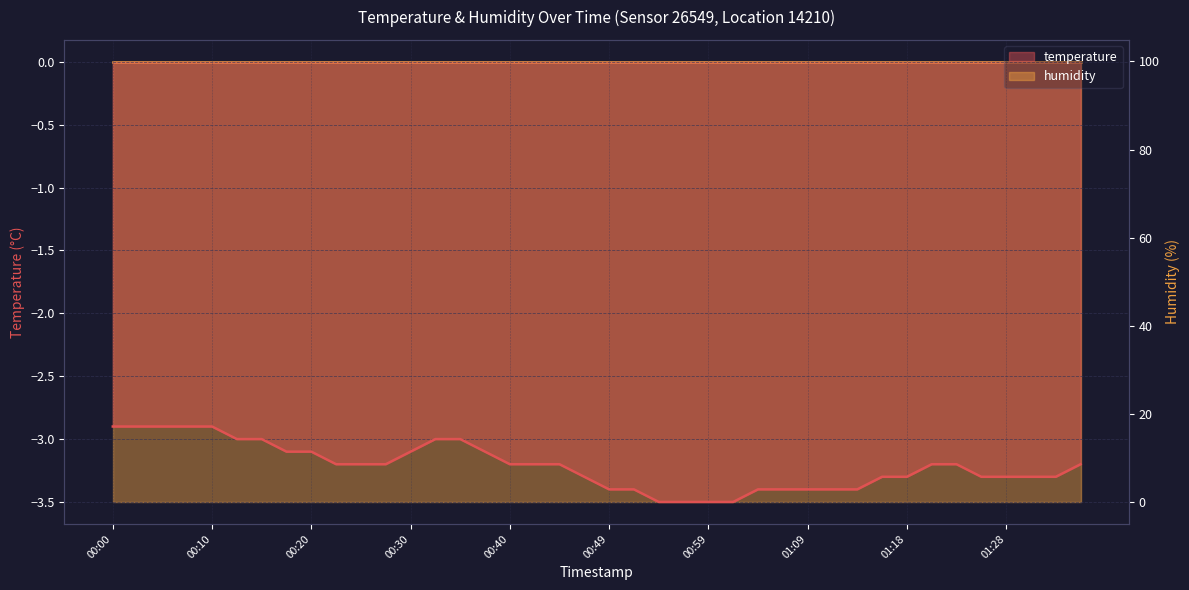

What is the average value?

-3.2